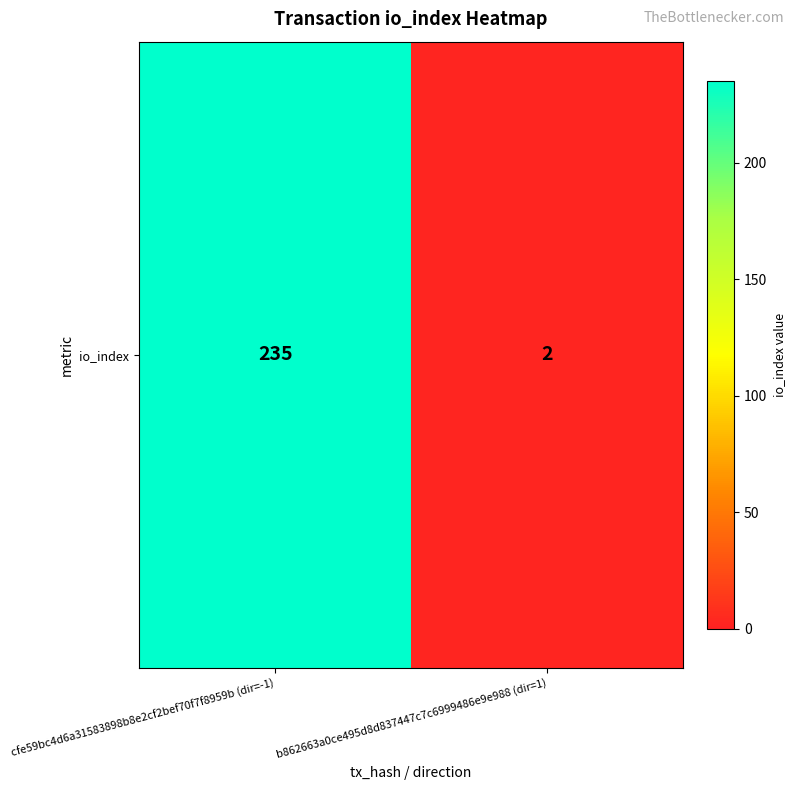

Where is the data nearest to the value 118?

b862663a0ce495d8d837447c7c6999486e9e988 (dir=1)